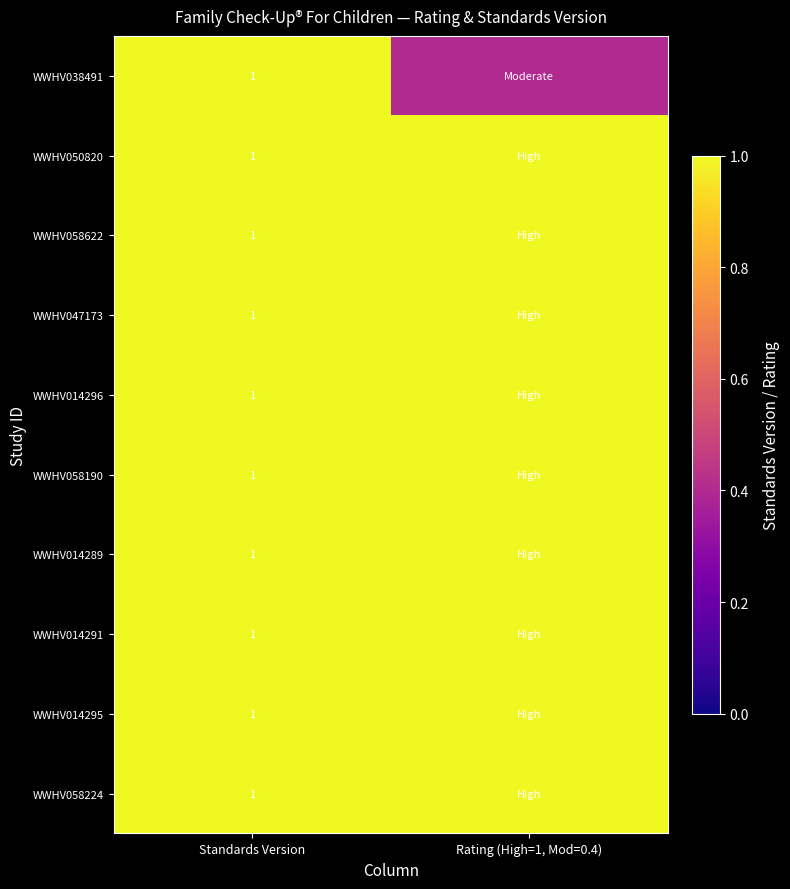

The value of WWHV058190 at Standards Version is 0.6. True or false?

False